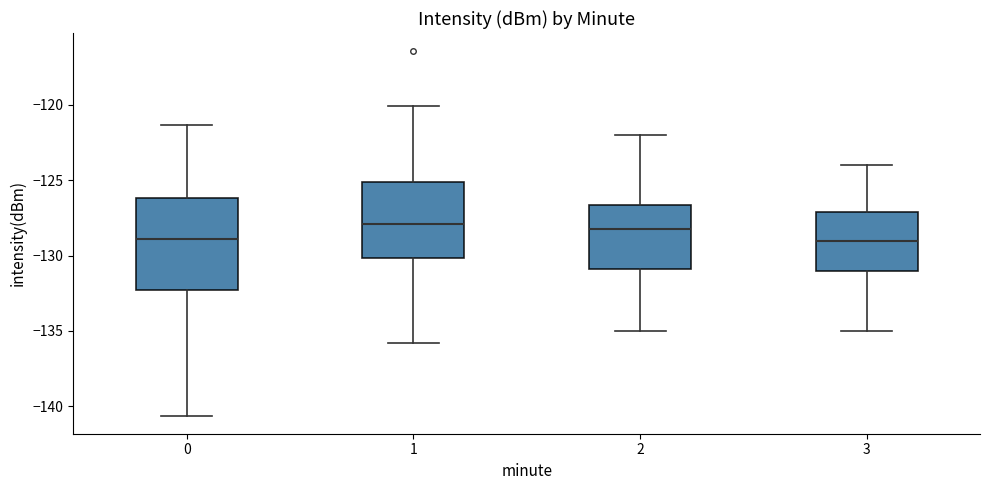

Reading left to right, read every box against the y-axis: the position of its median line, the range the box covers, and the ends of its whiskers. The values are not printed on the chart, so give them approximately, as read against the axis.

0: median -129.0, box -132.5 to -126.0, whiskers -140.5 to -121.5
1: median -128.0, box -130.0 to -125.0, whiskers -136.0 to -120.0
2: median -128.0, box -131.0 to -126.5, whiskers -135.0 to -122.0
3: median -129.0, box -131.0 to -127.0, whiskers -135.0 to -124.0